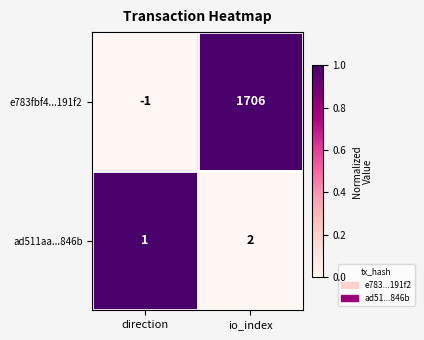

Which category has the lowest value across all series?

direction